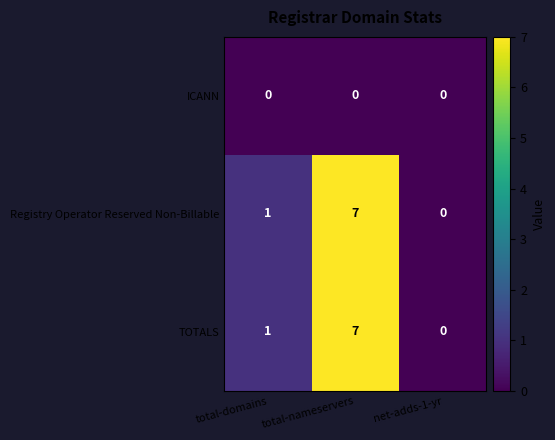

List the labels in order of TOTALS value, largest first.

total-nameservers, total-domains, net-adds-1-yr